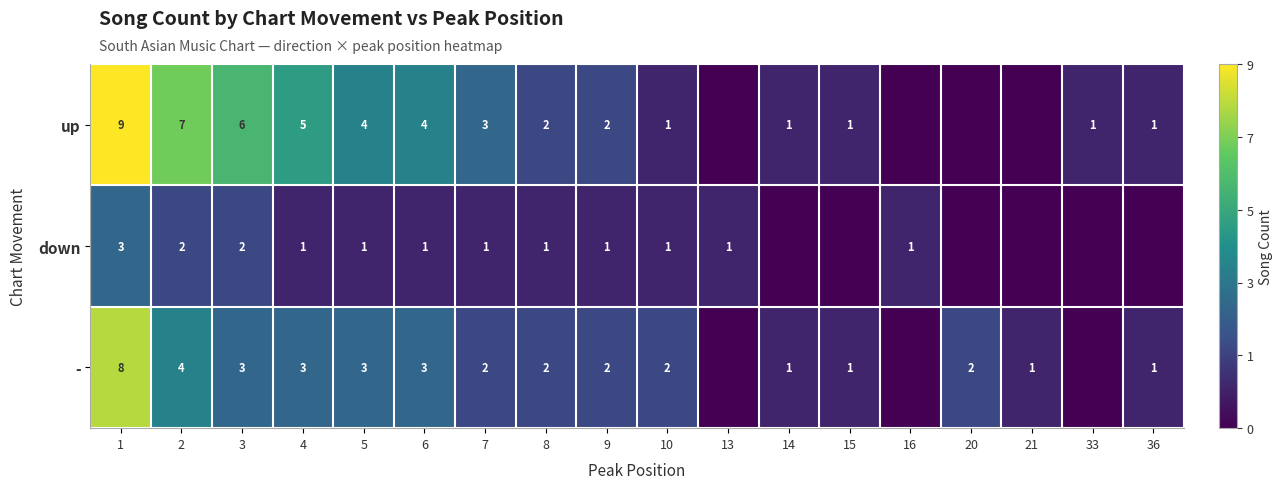

What is the difference between the highest and lowest values at 8?

1